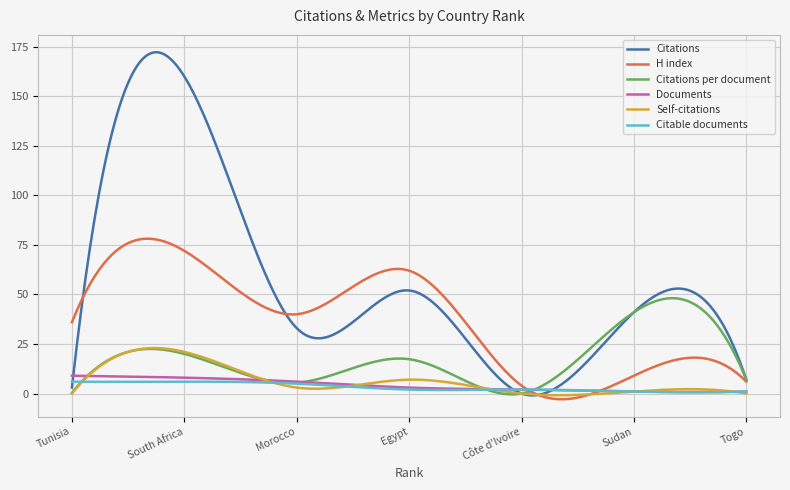

What is the maximum value for Documents?

9.0